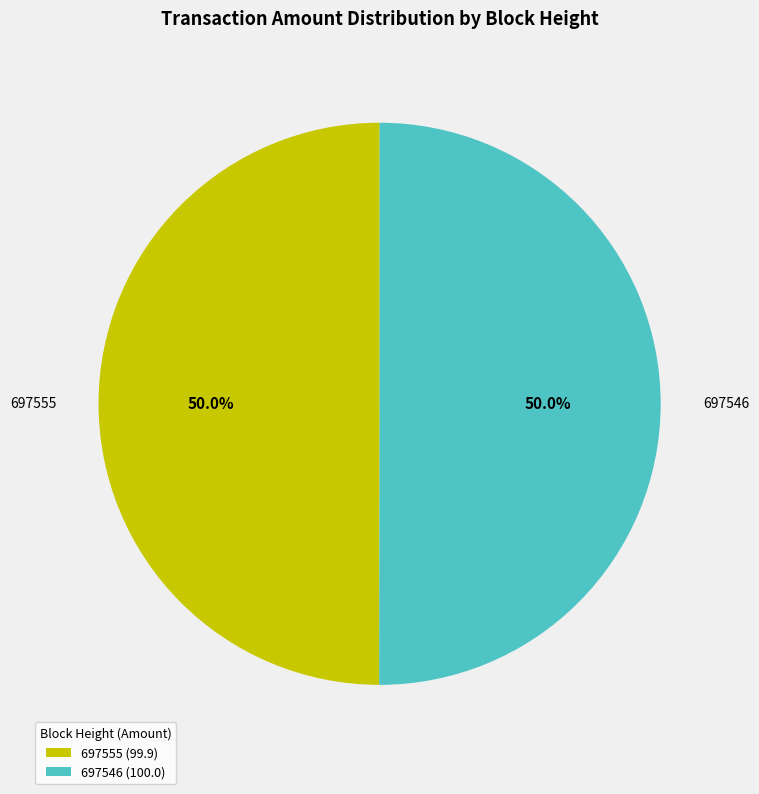

What is the ratio of the value at 697555 to the value at 697546?

1.0